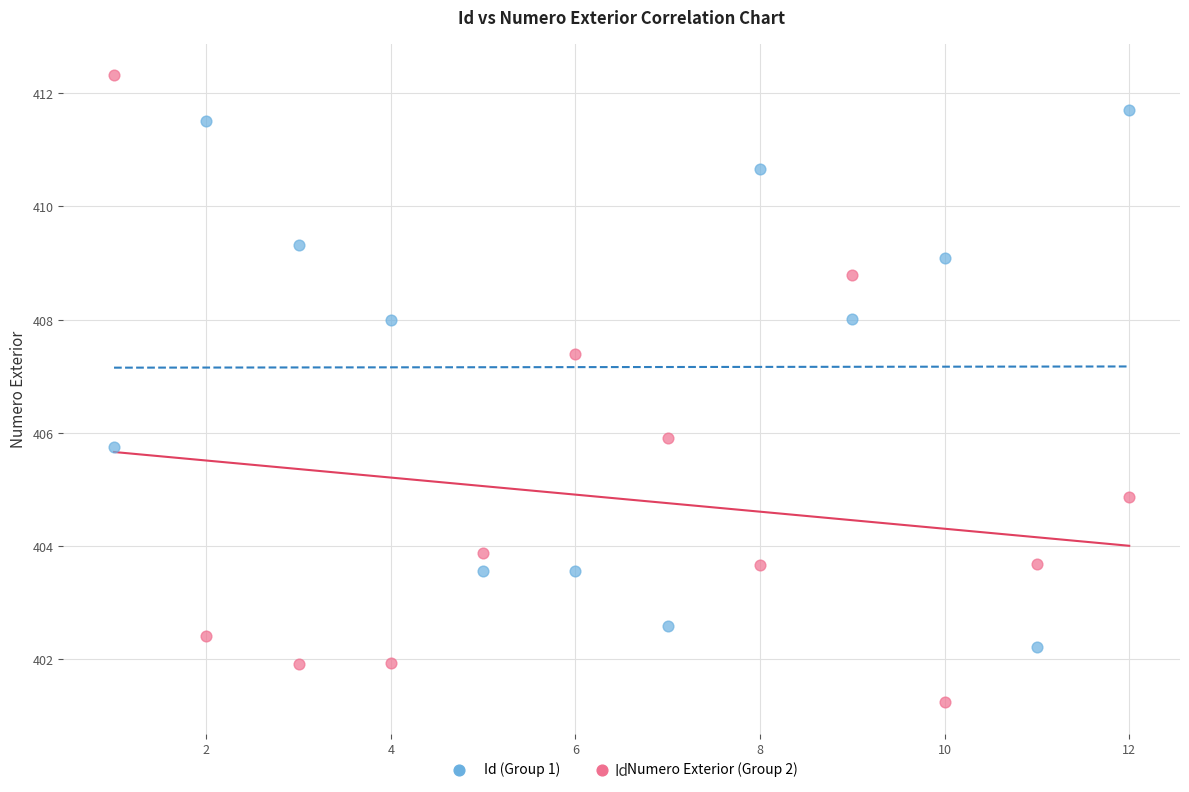

Across all data points, what is the range of Y values (max minus min)?

11.1